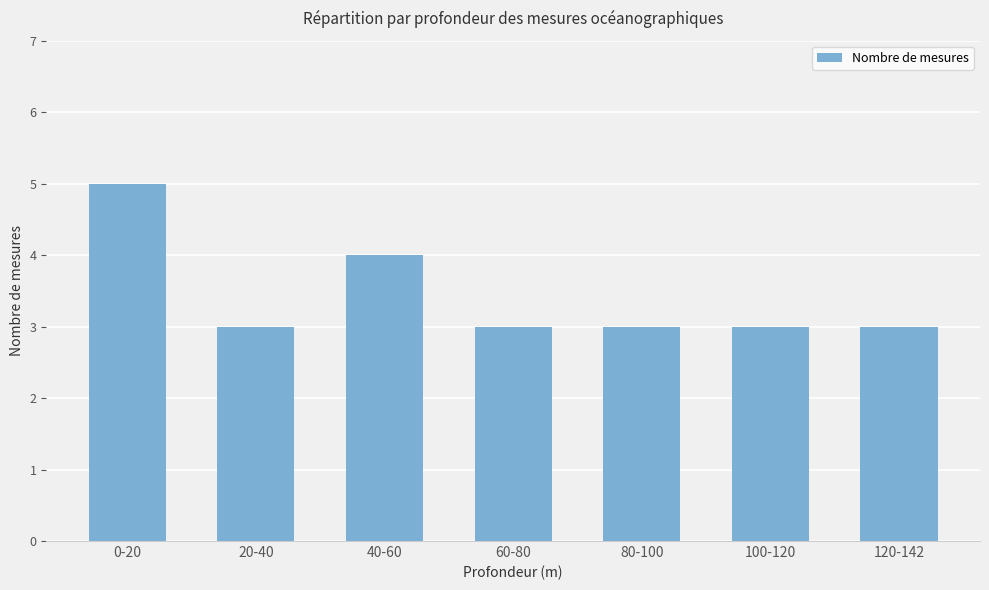

What position from the right is 40-60?

5